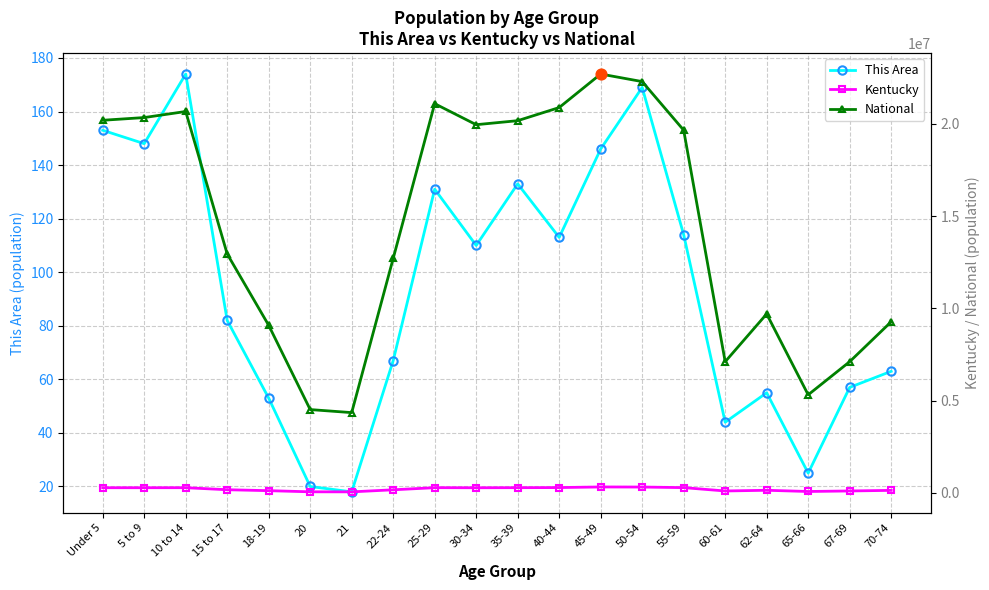

Which series contains the highest Y value?

National